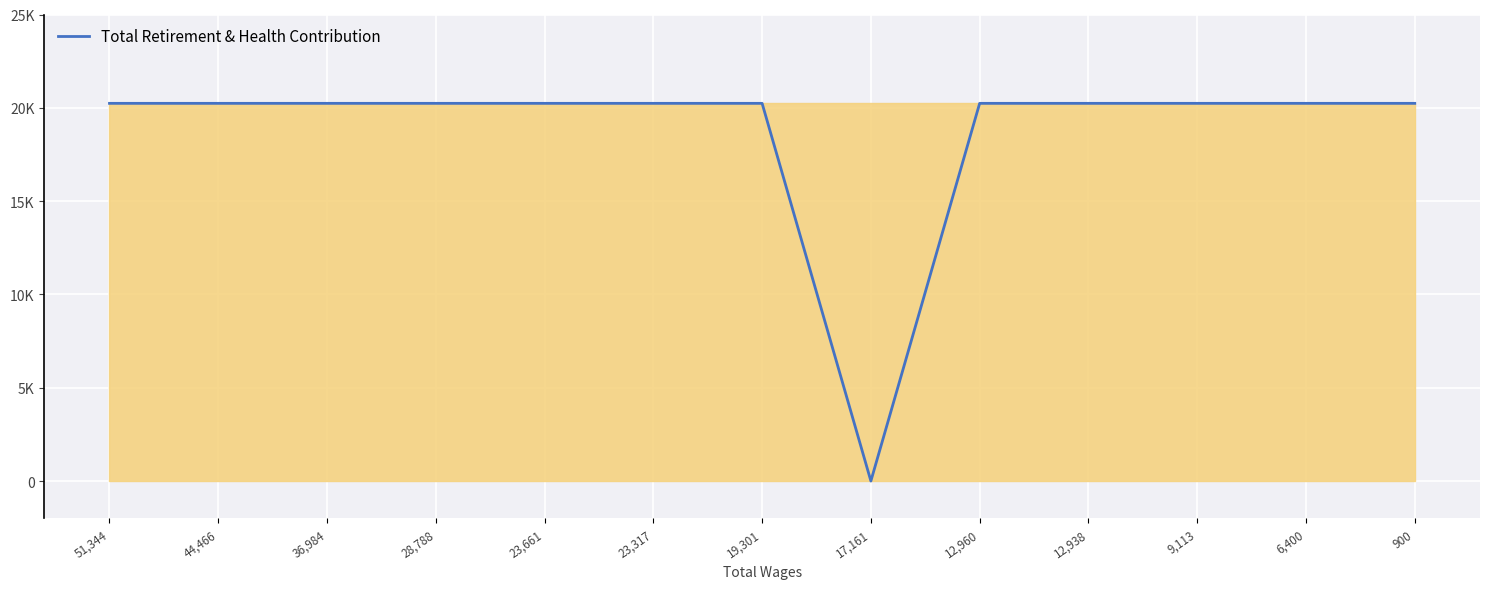

The value at 28,788 is 34407. True or false?

False